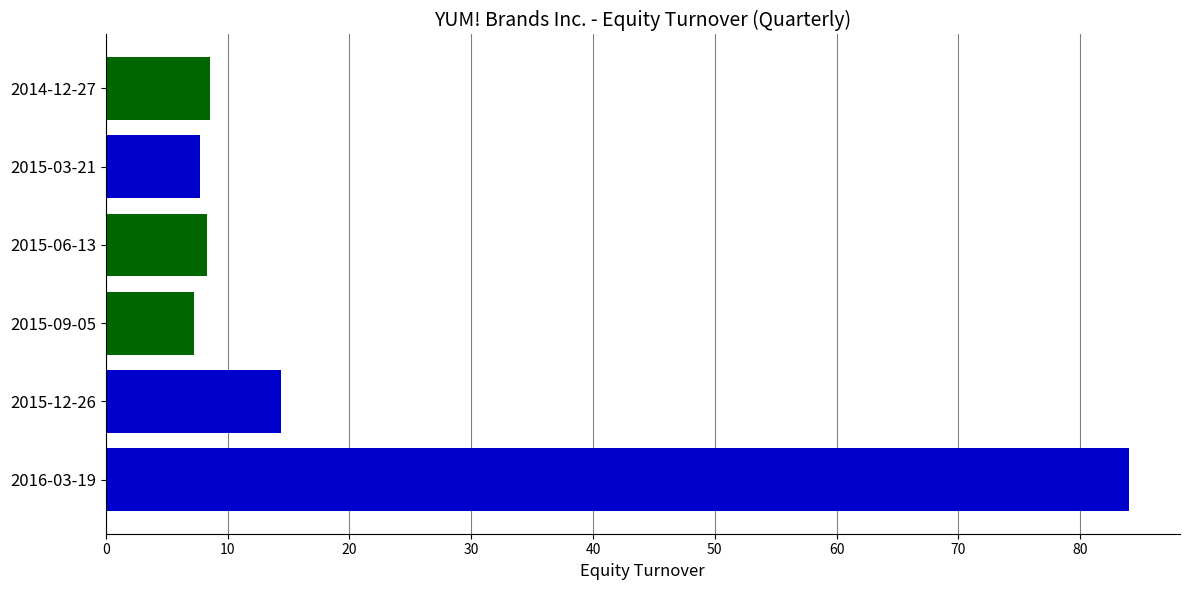

How many series are shown in this chart?

1